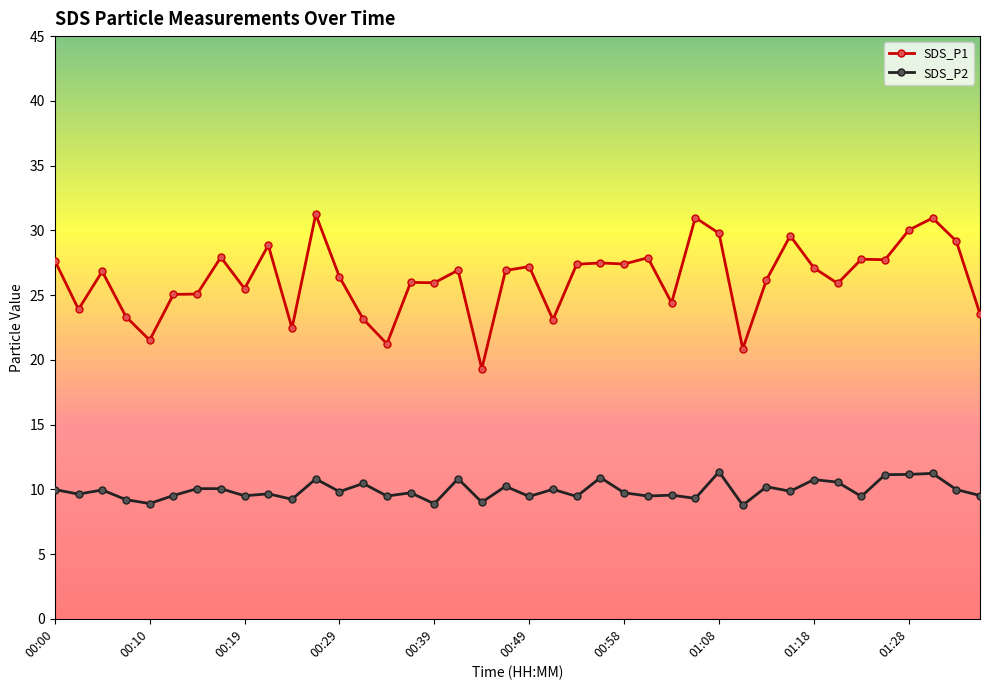

True or false: SDS_P2 and SDS_P1 intersect in this chart.

False